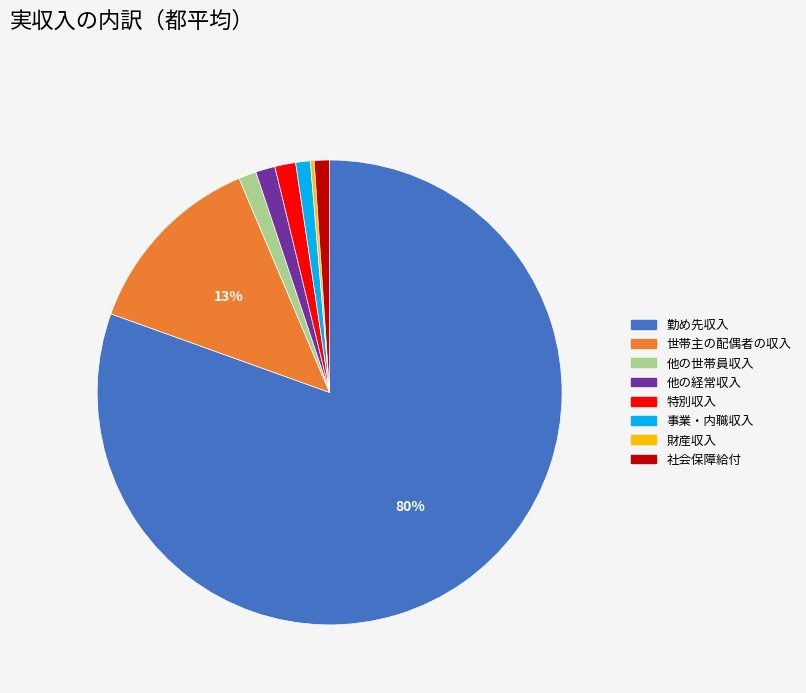

The 世帯主の配偶者の収入 slice represents 25% of the pie. True or false?

False